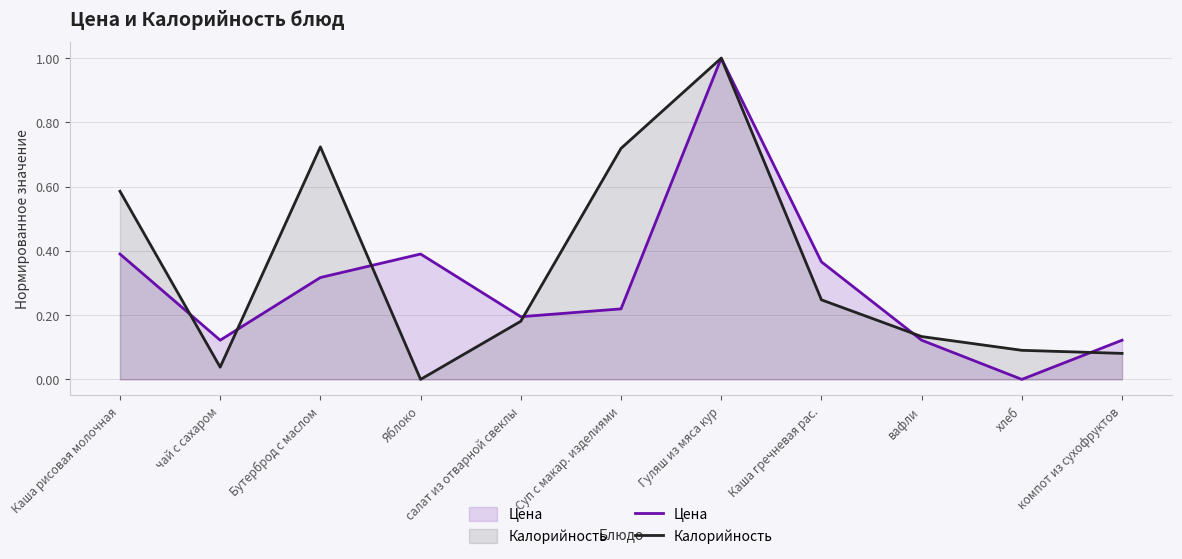

How many lines are shown in the chart?

2